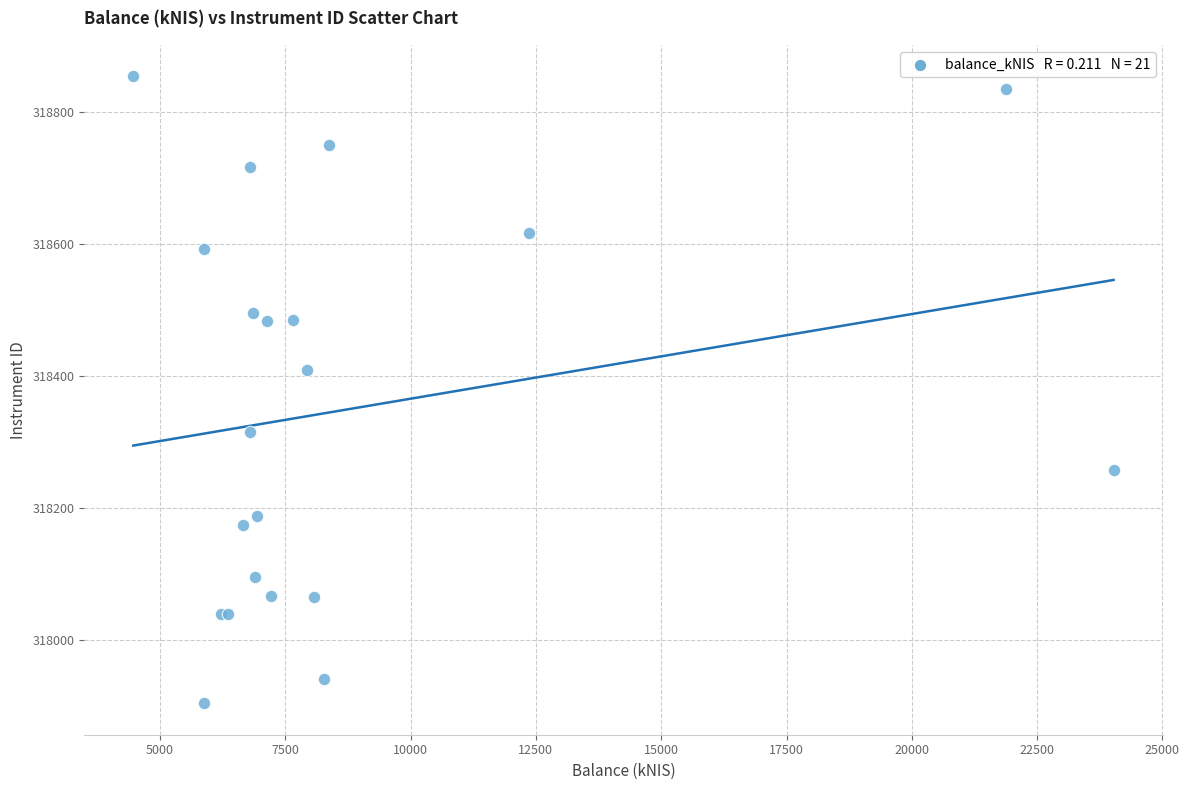

What Y value in the scatter plot is closest to 318379?

318408.8